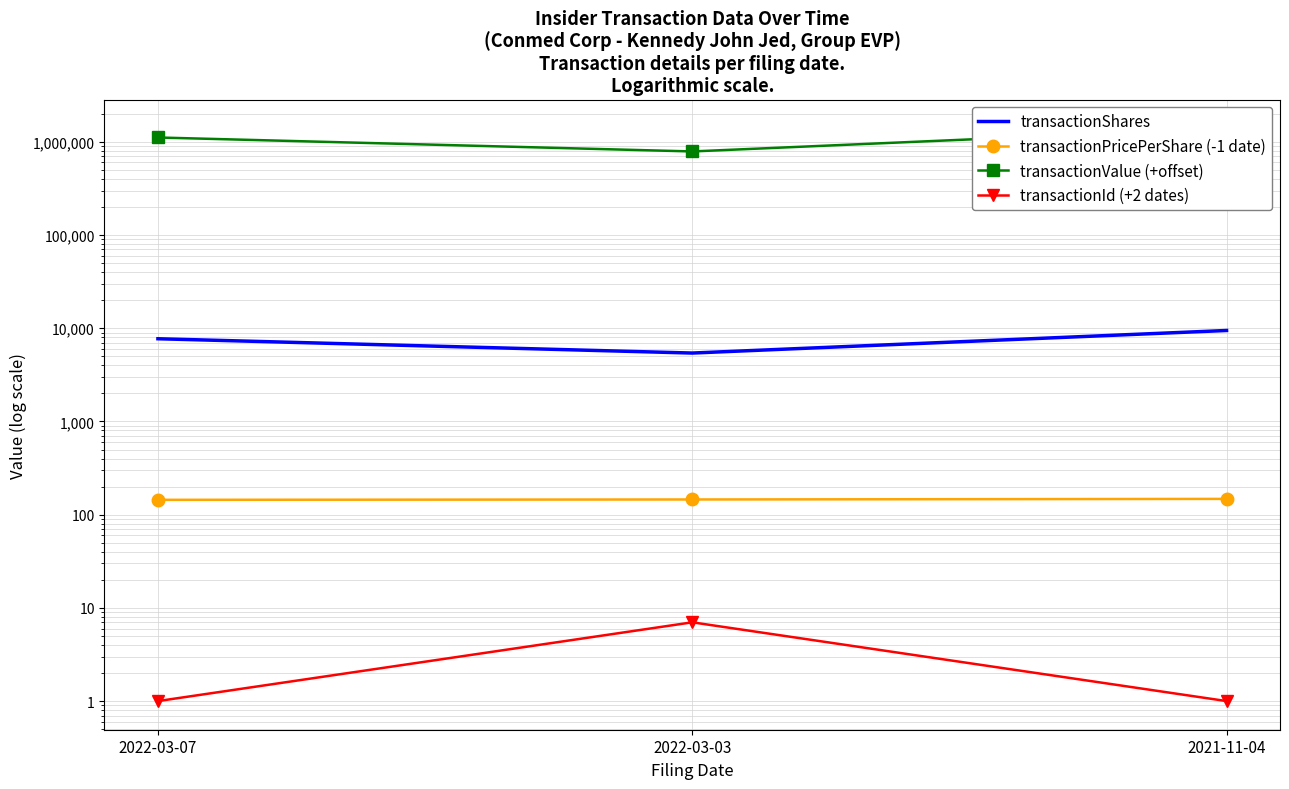

At which category does the chart reach its minimum across all series?

2022-03-07